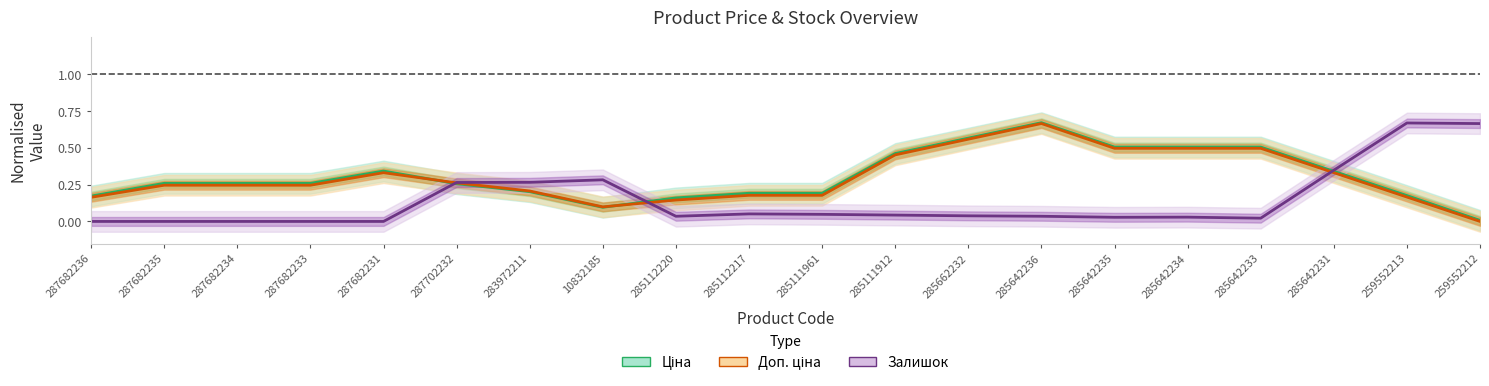

What is the total value across all series at 287702232?

0.8